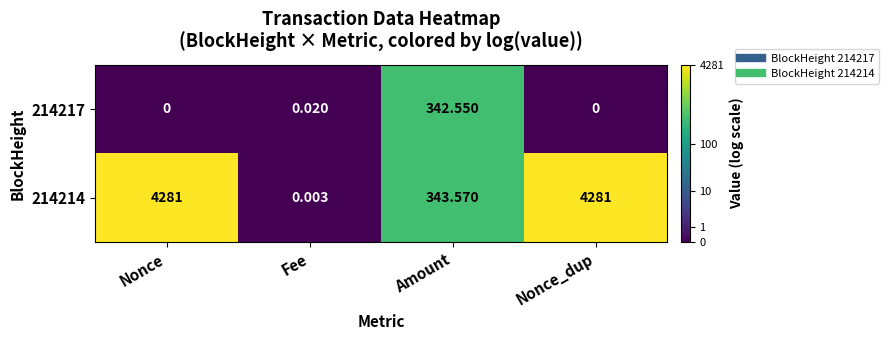

Rank the series by their average value, from highest to lowest.

214214, 214217